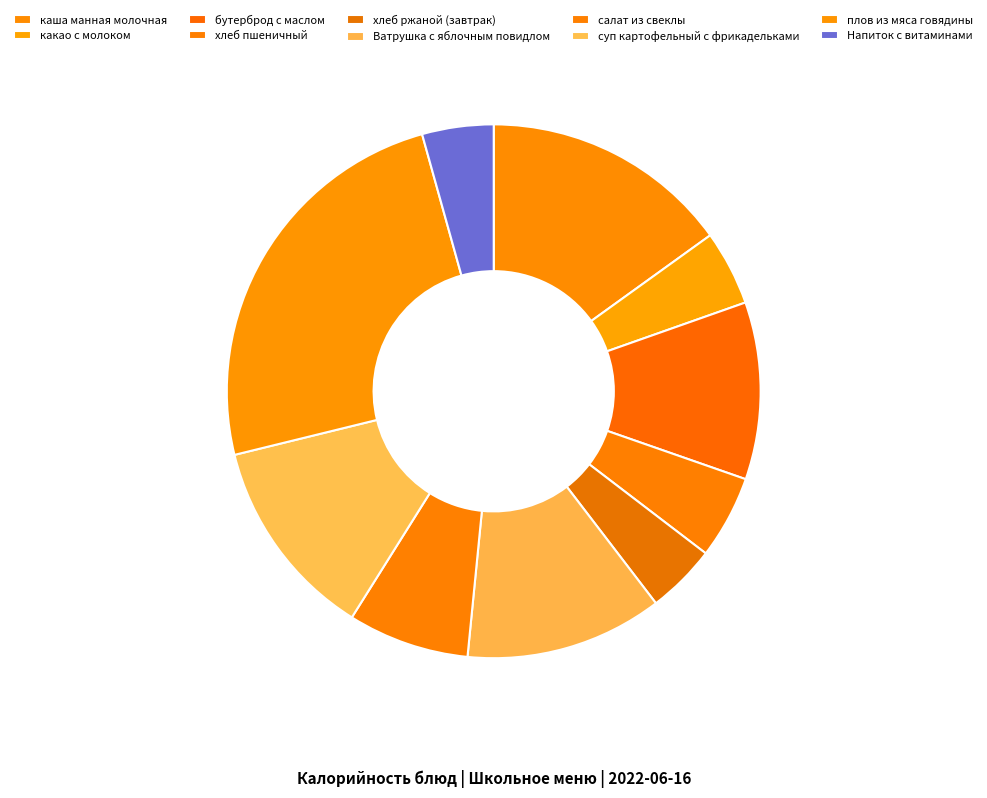

Combined, what portion of the pie is суп картофельный с фрикадельками and хлеб ржаной (завтрак)?

16.5%